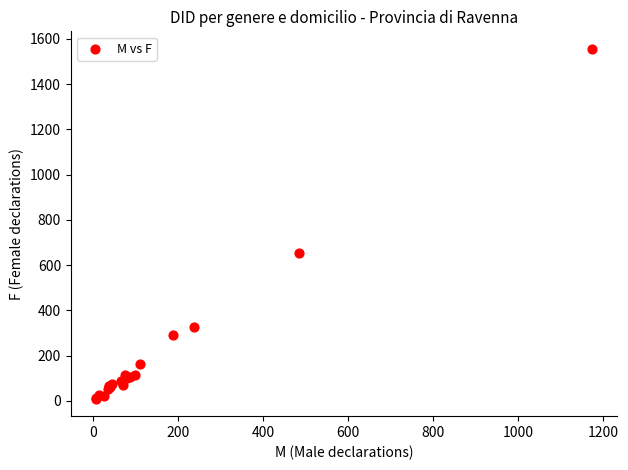

What Y value in the scatter plot is closest to 783?

652